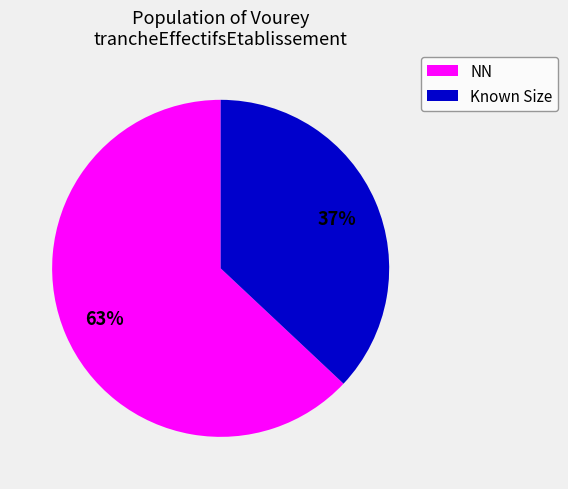

To the nearest percent, what is the difference between the largest and smallest slice percentages?

26%